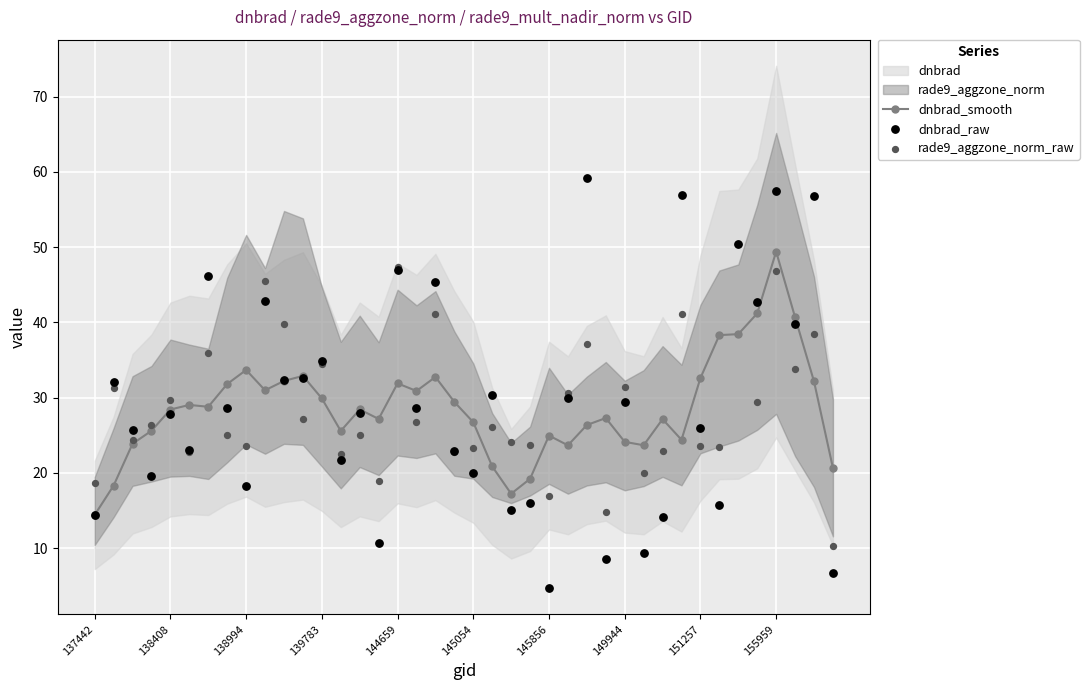

Which series contains the lowest Y value?

dnbrad_raw